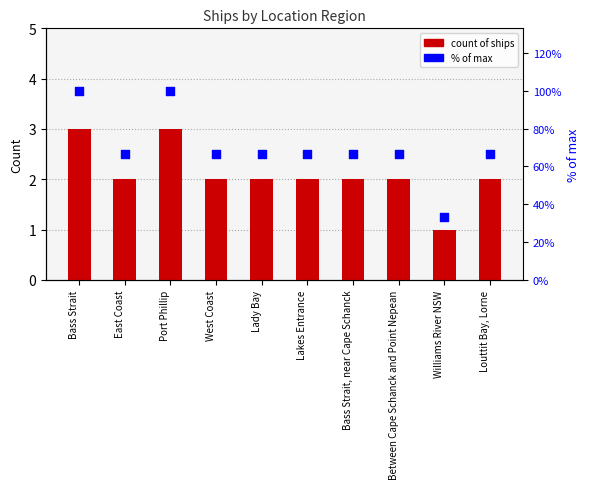

Which series has the largest Y range (max minus min)?

% of max